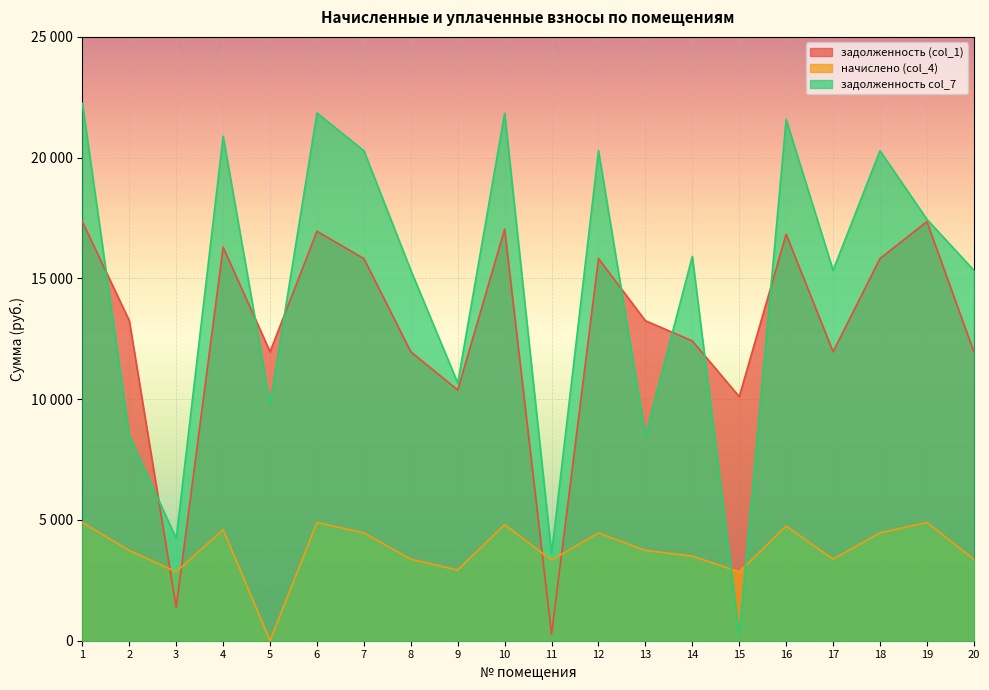

What is the difference between the maximum and minimum values in the задолженность col_7 series?

22009.3